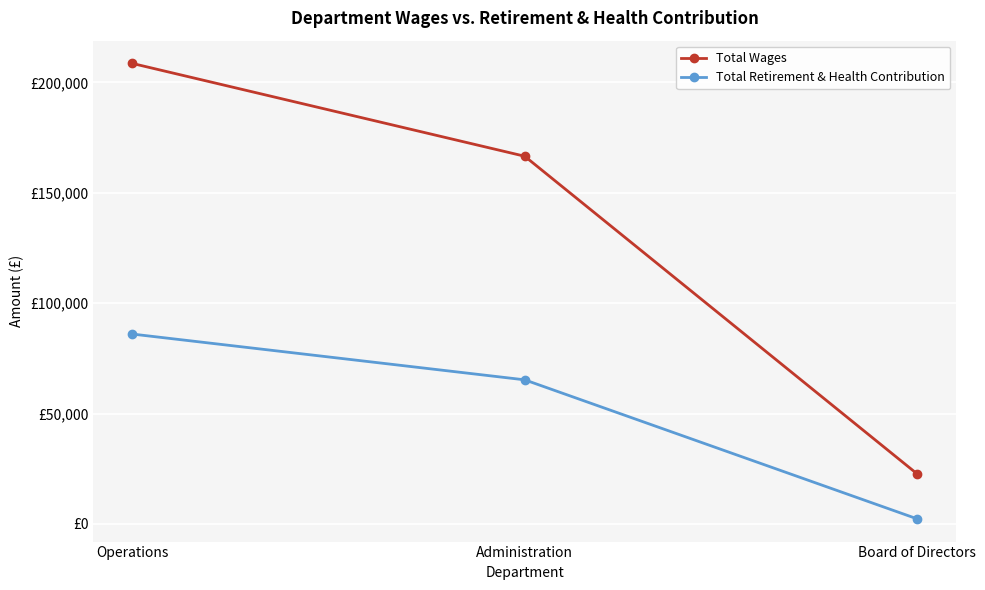

Which label corresponds to the smallest value in the chart?

Board of Directors